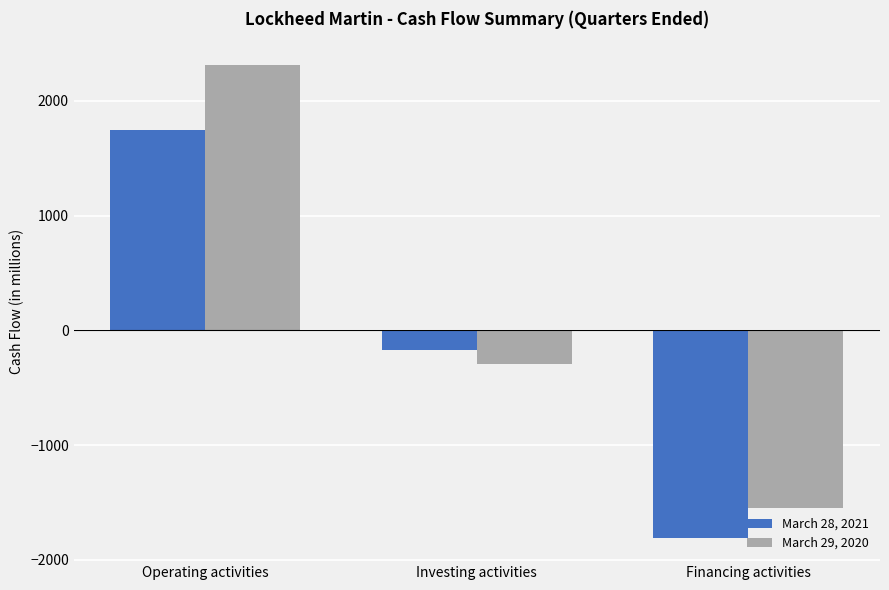

Which series changed the most between Operating activities and Financing activities?

March 29, 2020